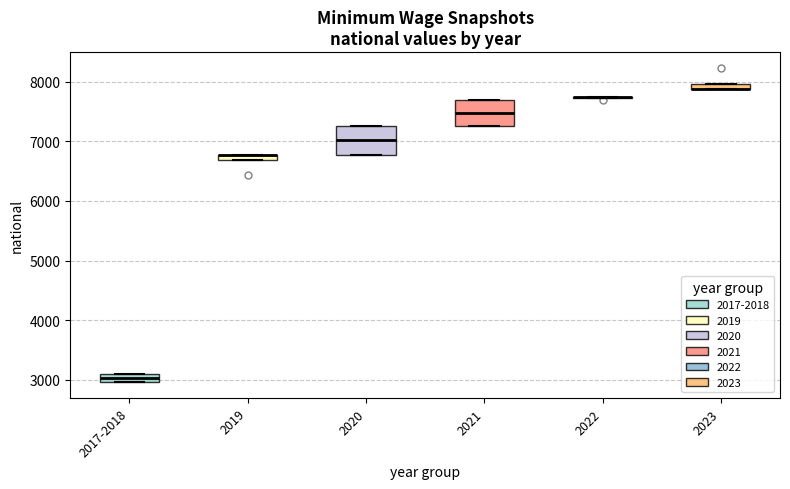

Where is the upper edge of the box for 2023 on the y-axis? The values are not printed on the chart, so give them approximately, as read against the axis.

8000